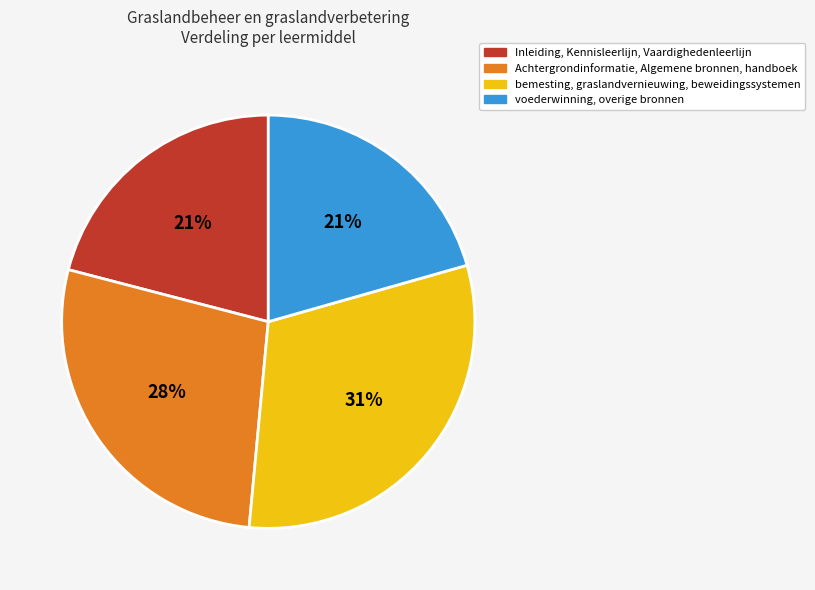

To the nearest percent, what is the average slice percentage?

25%